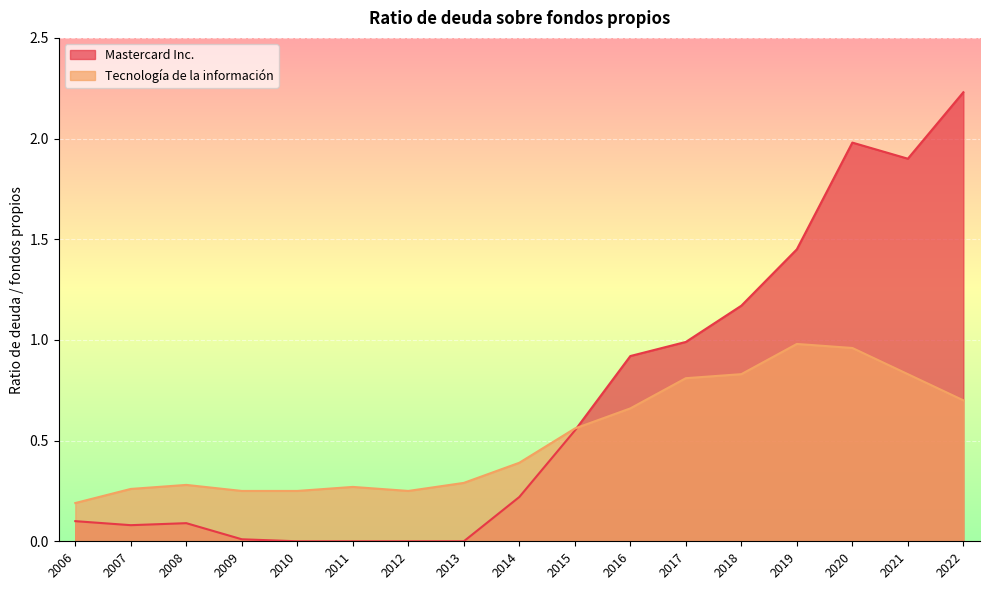

At which label is Tecnología de la información closest to 0?

2006